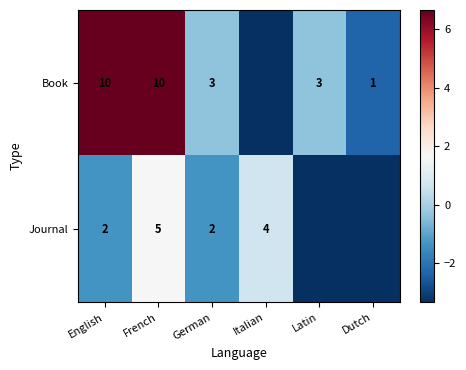

Between English and French, which series saw the biggest shift?

Journal